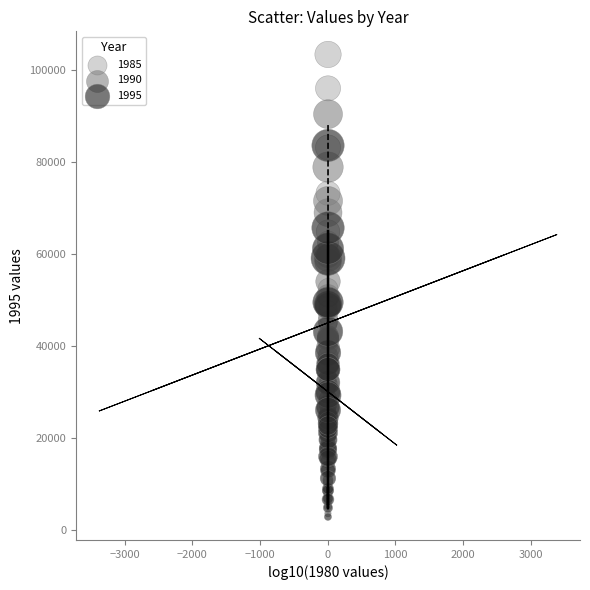

What are all the series names shown in the legend?

1985, 1990, 1995